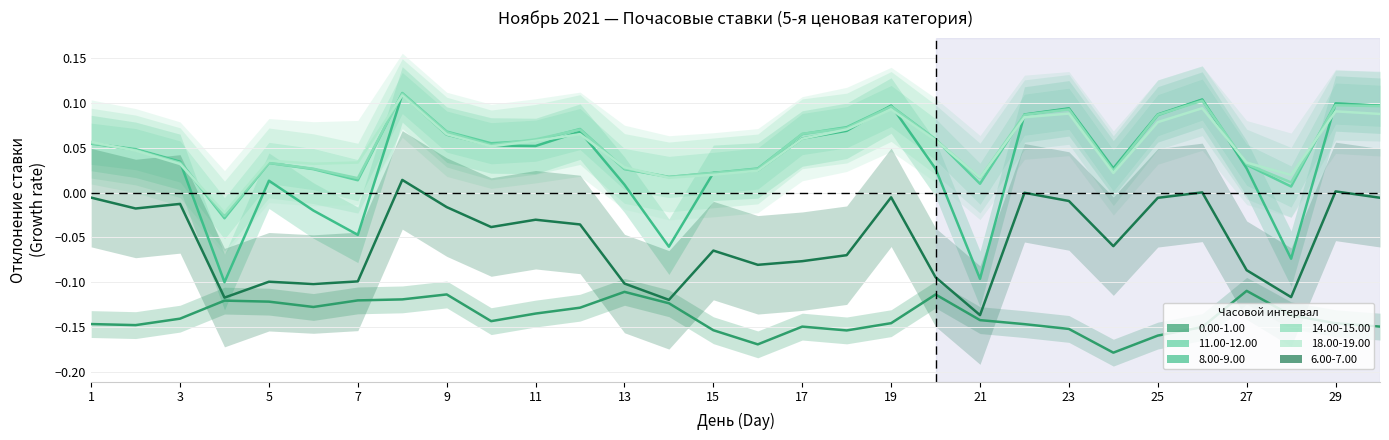

True or false: 6.00-7.00 and 18.00-19.00 cross at least once.

False